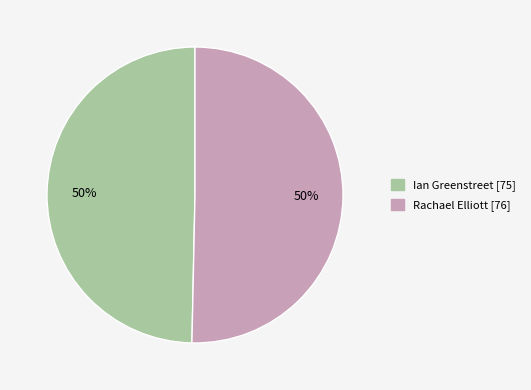

To the nearest percent, what is the average slice percentage?

50%